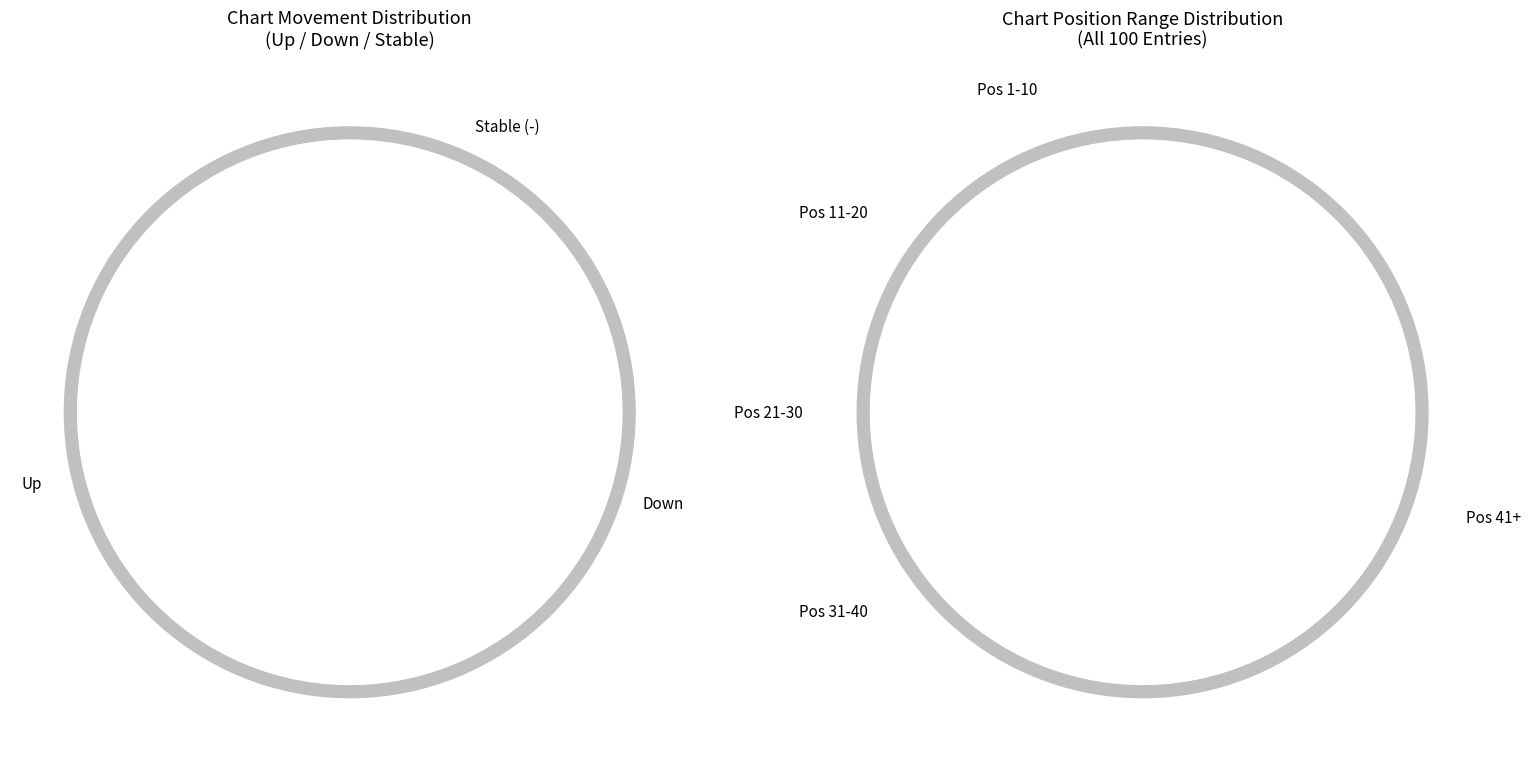

What is the smallest slice in the pie chart?

-